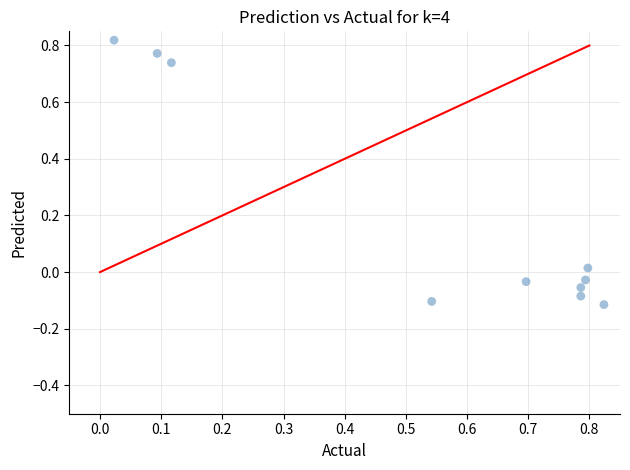

What is the range of Y values (max minus min)?

0.9